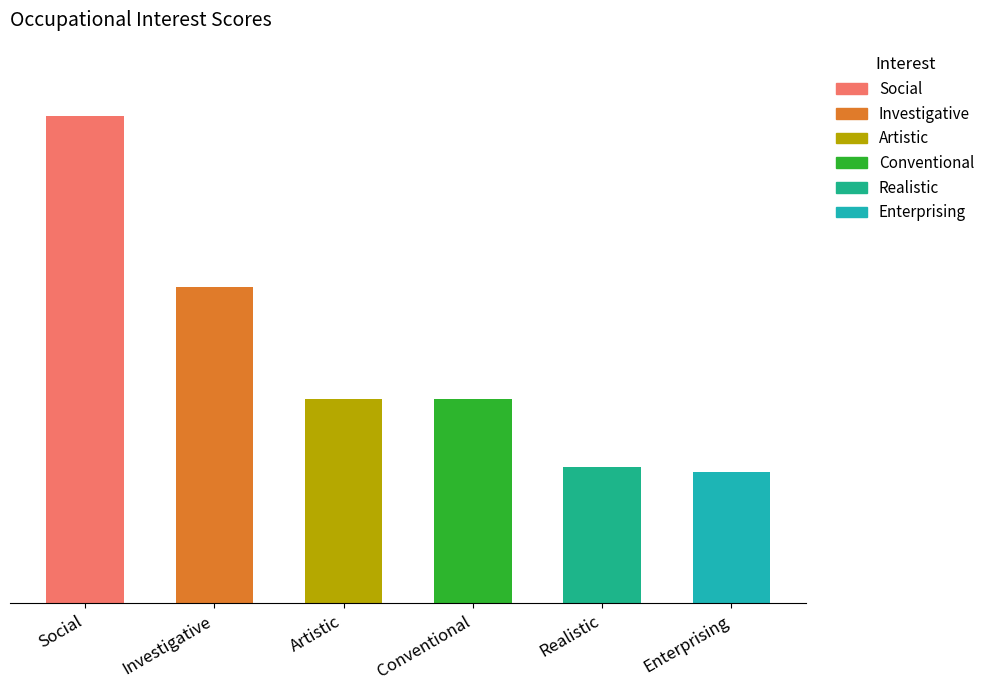

What is the change in value from Investigative to Realistic?

-37